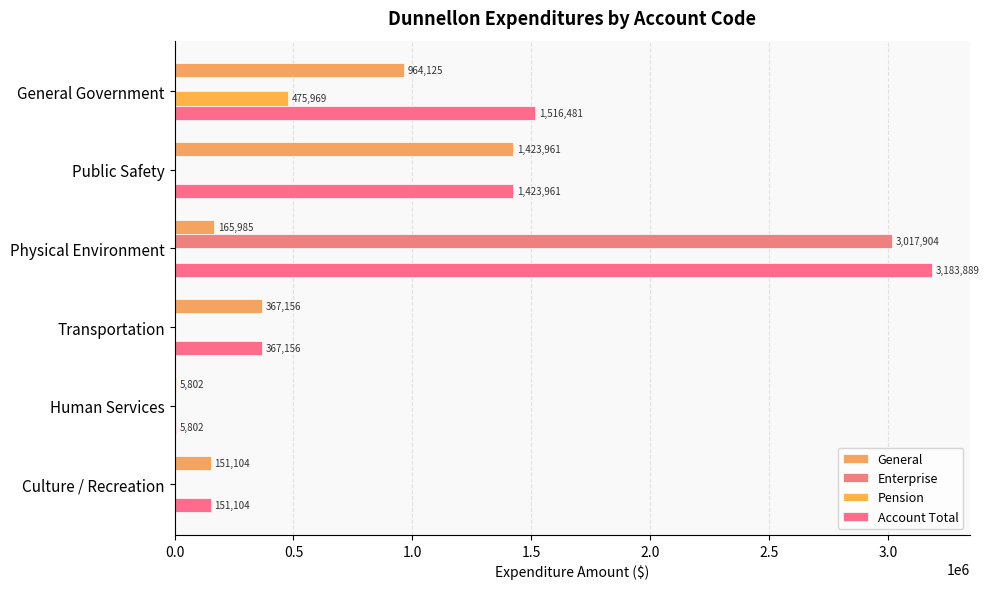

How many distinct data groups are displayed?

4